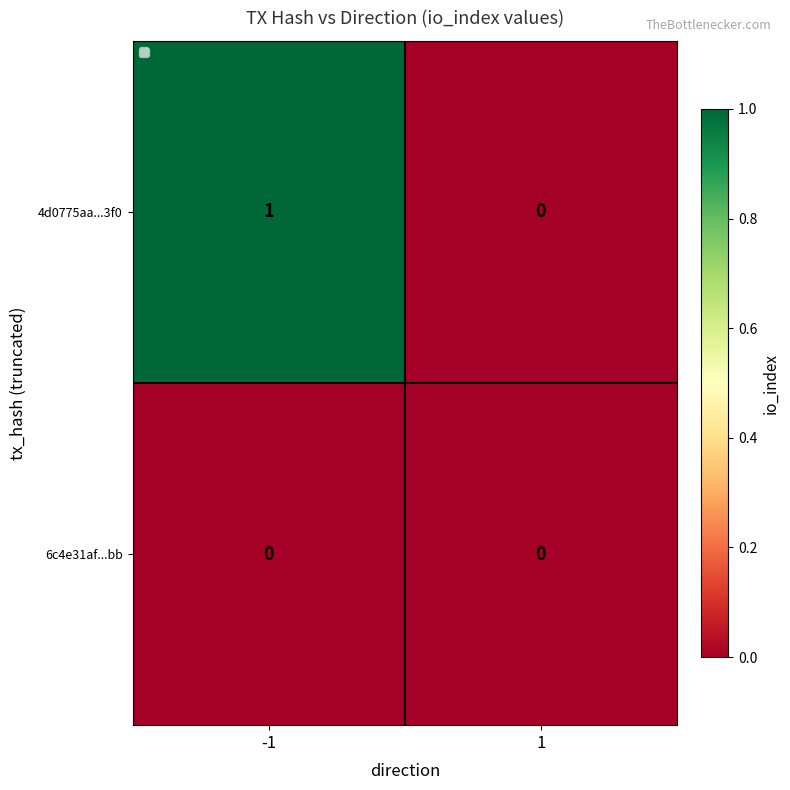

Reading left to right, transcribe all the data shown in this chart.

4d0775aa...3f0: 1	0
6c4e31af...bb: 0	0